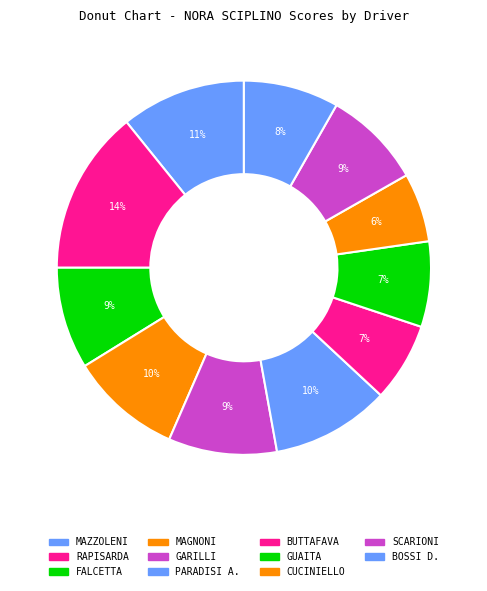

Count the number of slices in the pie.

11